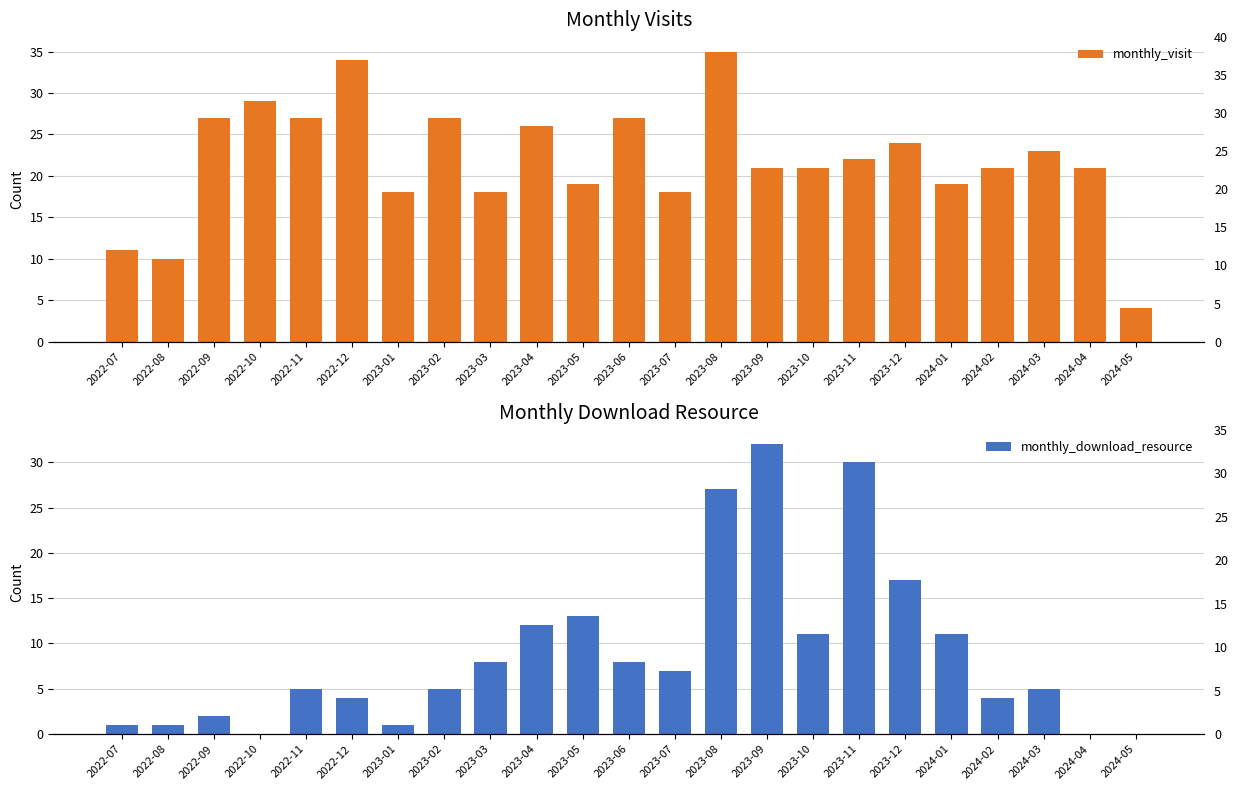

Which series has the largest total across all categories?

monthly_visit